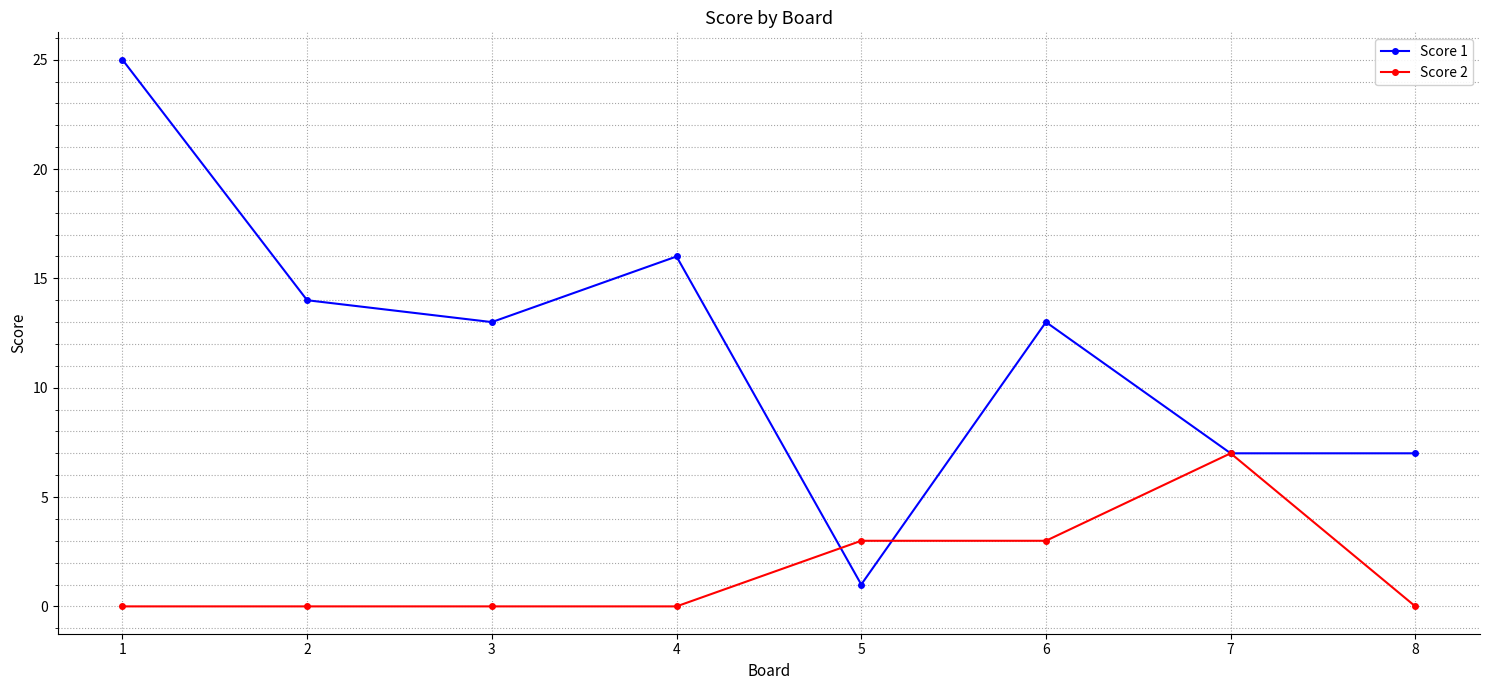

What is the value of the Score 1 point at the 3rd from the left?

13